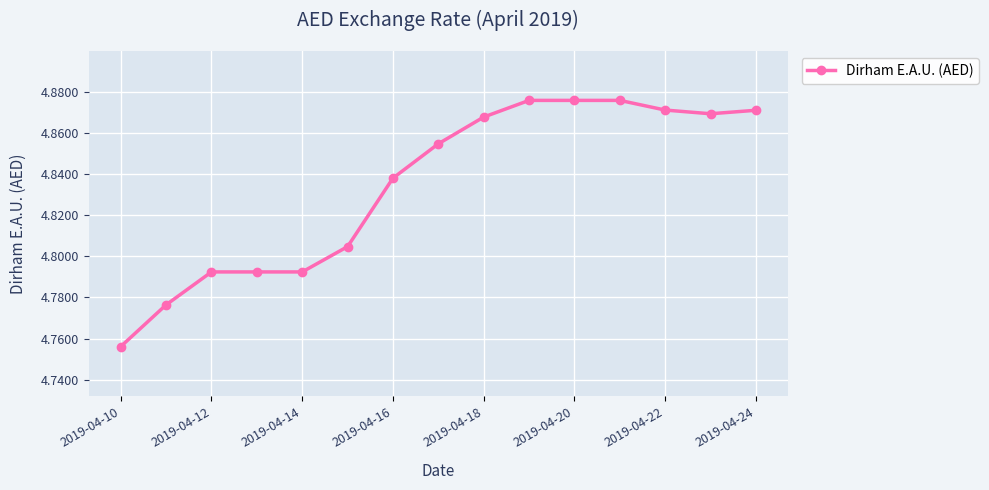

How many values are between 4 and 5?

15